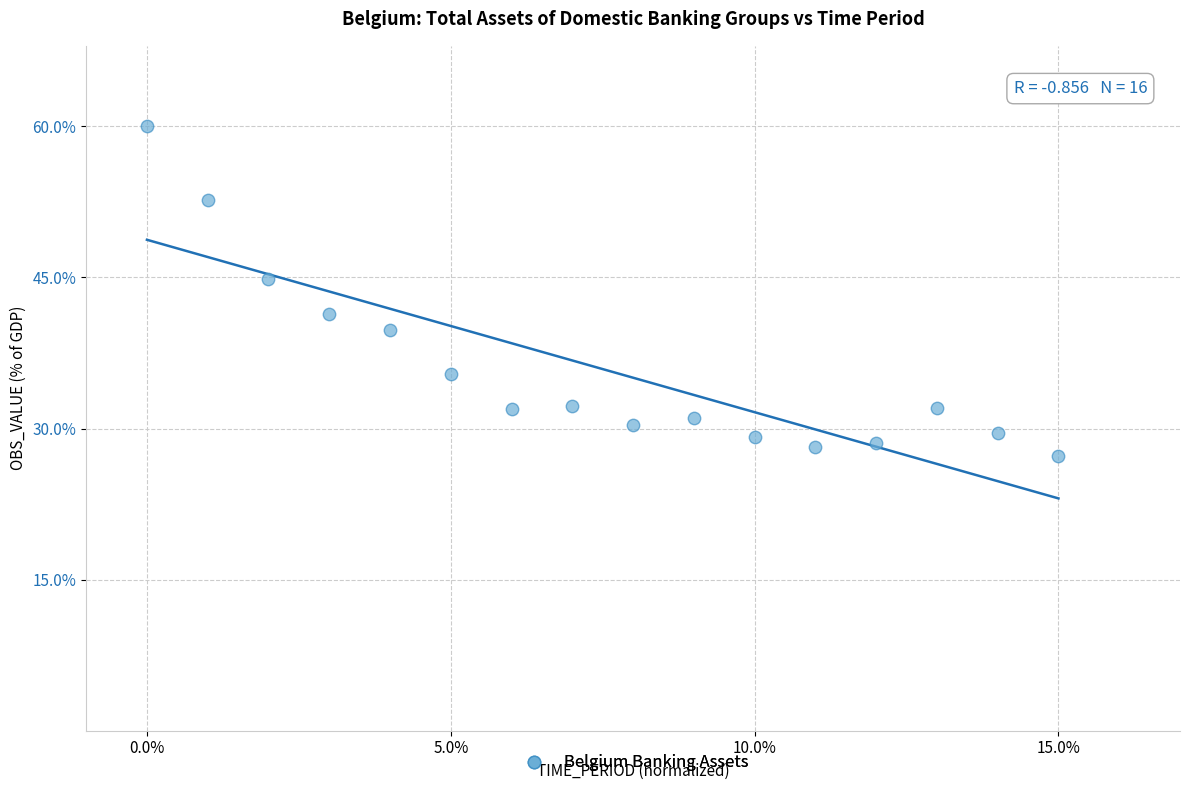

What is the range of Y values (max minus min)?

32.7